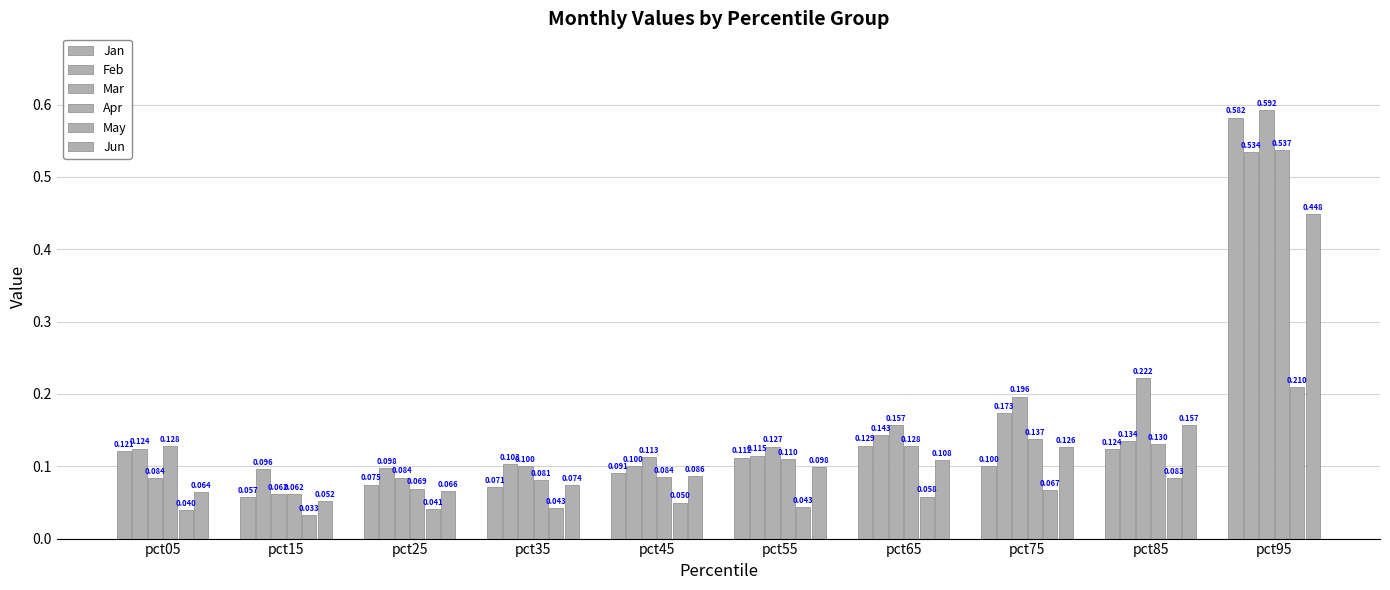

At pct45, list the series in order from largest to smallest.

Mar, Feb, Jan, Jun, Apr, May